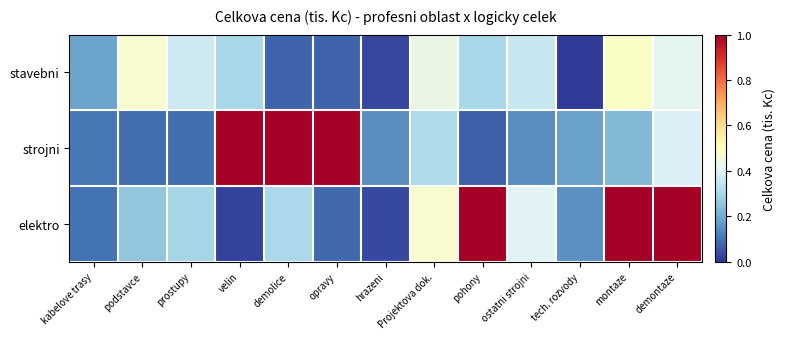

Count the number of data series in this chart.

3